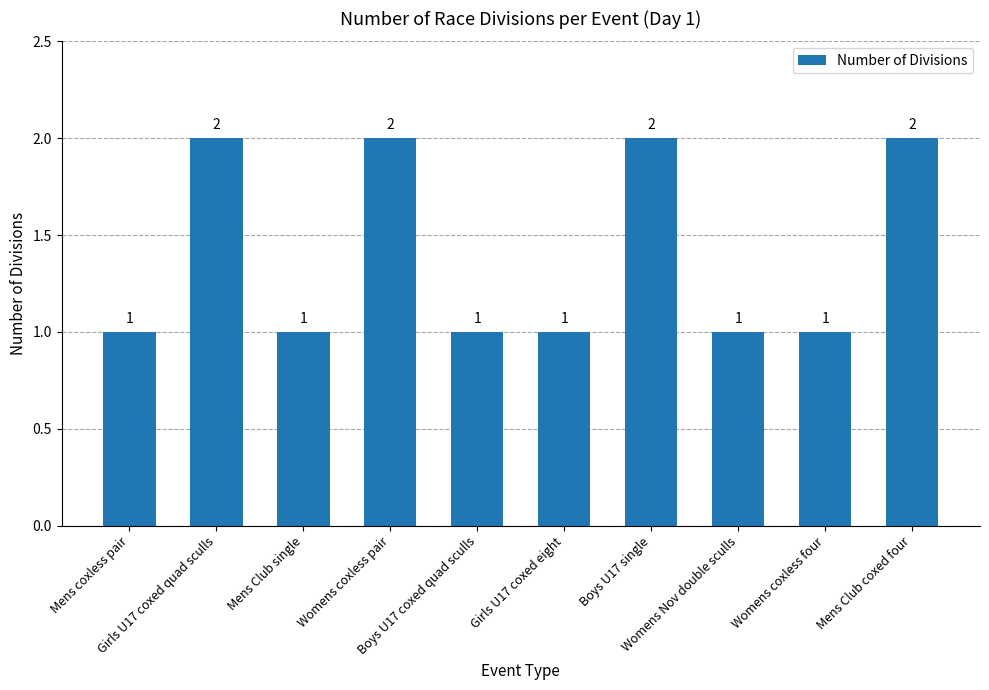

What is the ratio of the value at Womens Nov double sculls to the value at Boys U17 single?

0.5